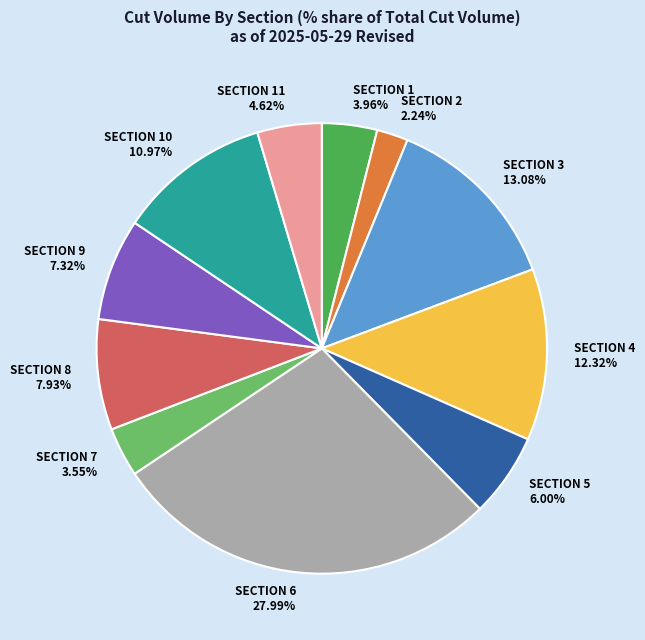

Does SECTION 1 account for over 50% of the chart?

No